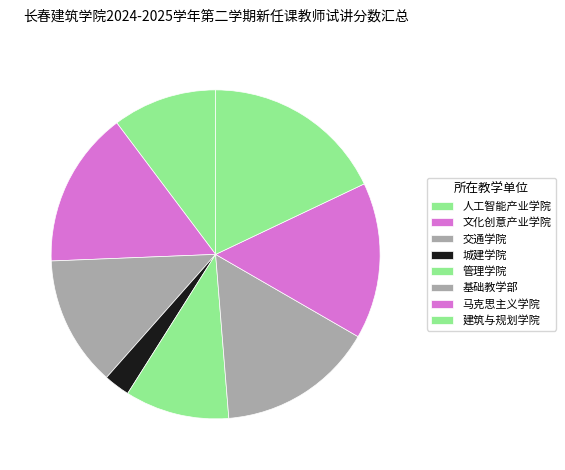

Which has a higher value, 城建学院 or 马克思主义学院?

马克思主义学院